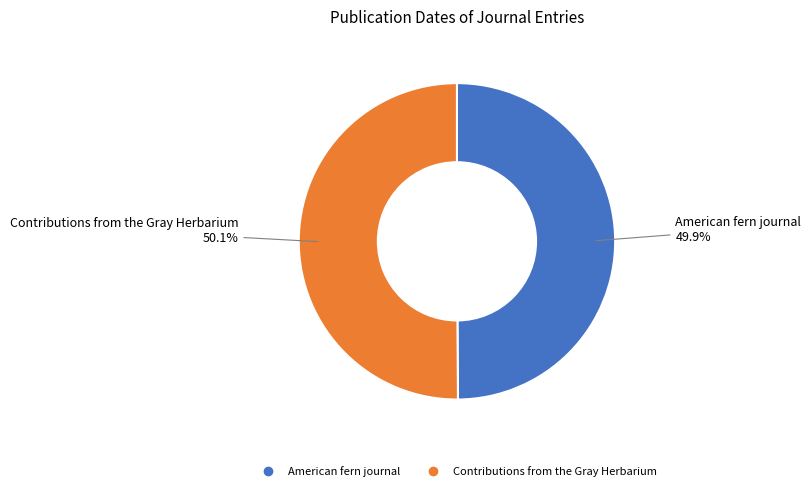

Approximately how many times larger is the value at American fern journal compared to Contributions from the Gray Herbarium?

1.0